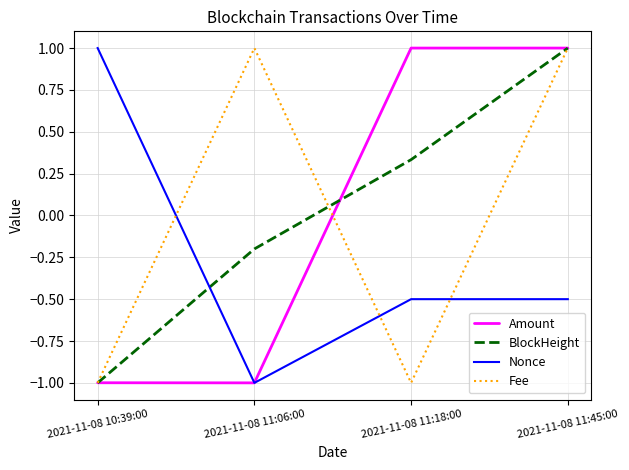

What position from the left is 2021-11-08 11:18:00?

3